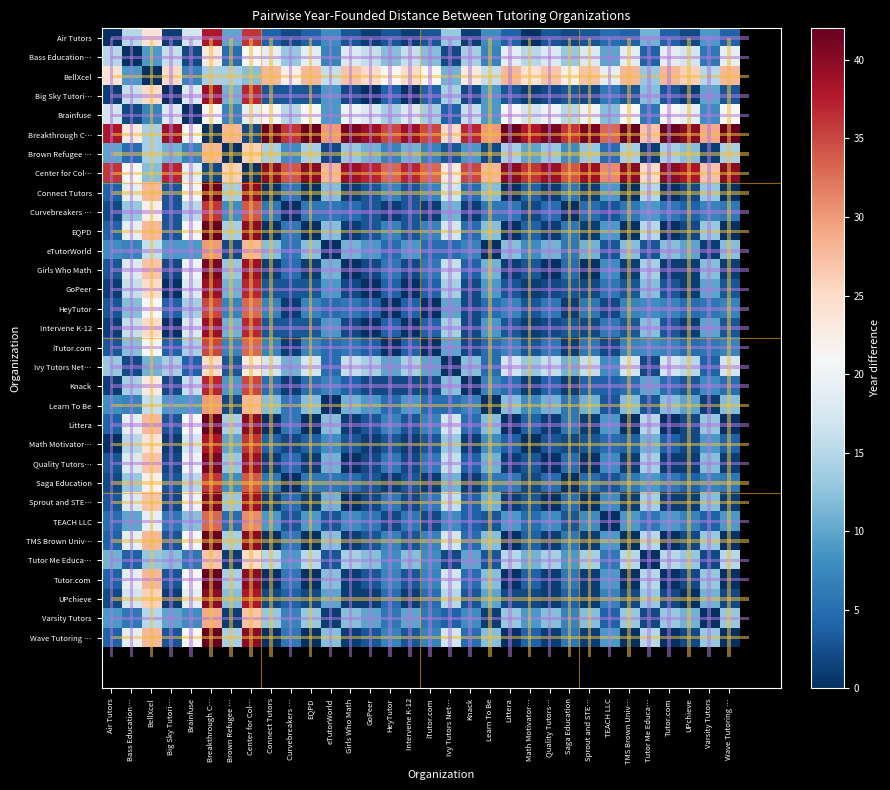

At Saga Education, list the series in order from largest to smallest.

Breakthrough C…, Center for Col…, BellXcel, Brainfuse, Bass Education…, Ivy Tutors Net…, Tutor Me Educa…, Brown Refugee …, Varsity Tutors, Connect Tutors, EQPD, eTutorWorld, Learn To Be, Littera, TMS Brown Univ…, Tutor.com, Wave Tutoring …, Girls Who Math, Quality Tutors…, Sprout and STE…, UPchieve, Big Sky Tutori…, GoPeer, Intervene K-12, TEACH LLC, Air Tutors, Math Motivator…, HeyTutor, iTutor.com, Knack, Curvebreakers …, Saga Education